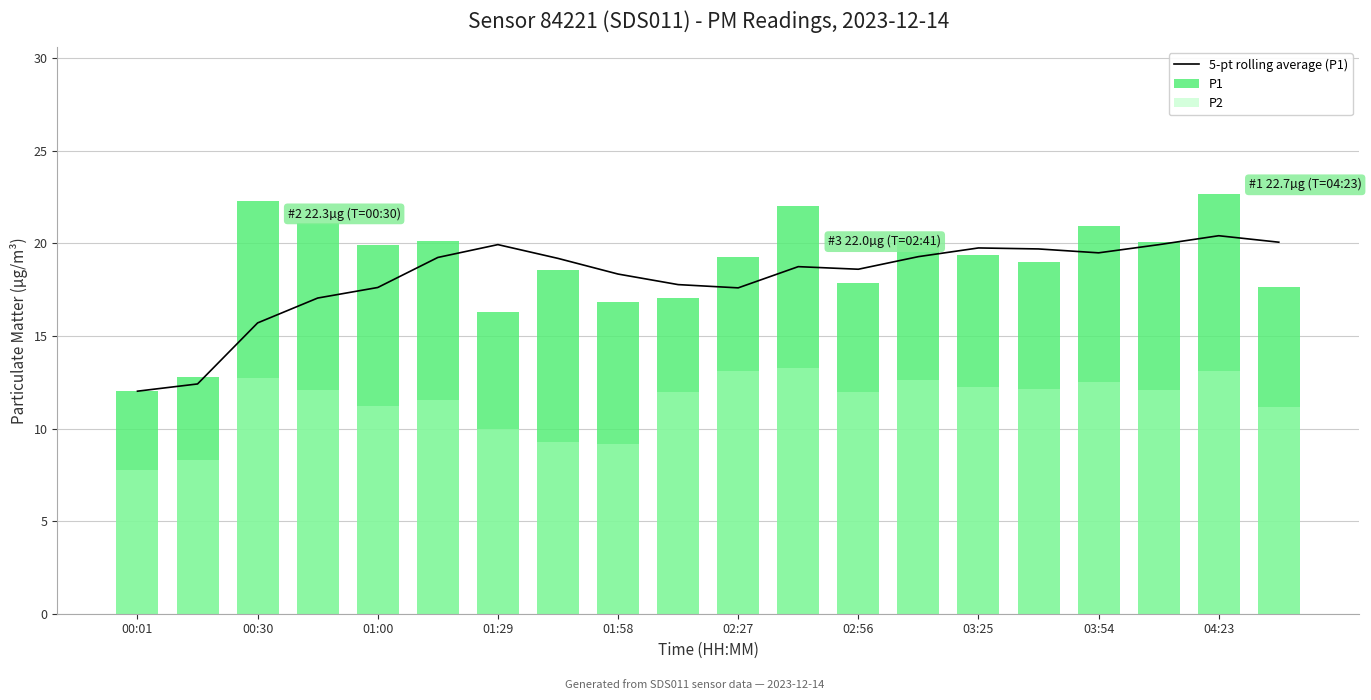

Is it true that P2 equals 11.2 at 19?

True